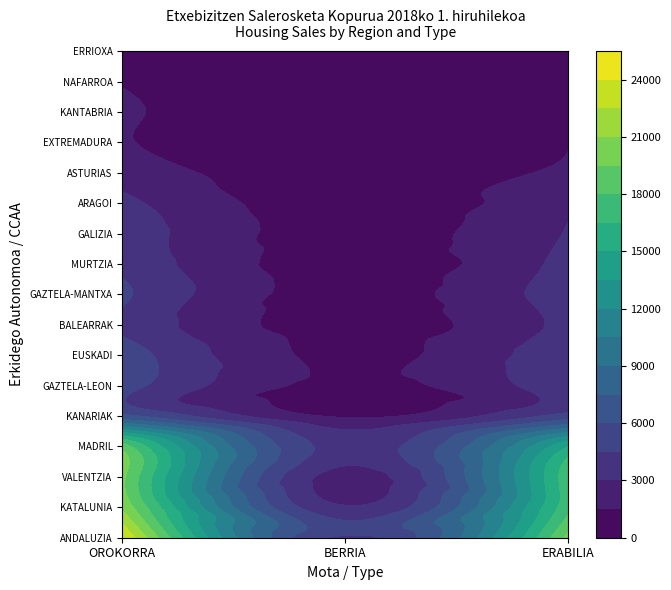

True or false: MADRIL/MADRID has a value of 25794 at OROKORRA.

False